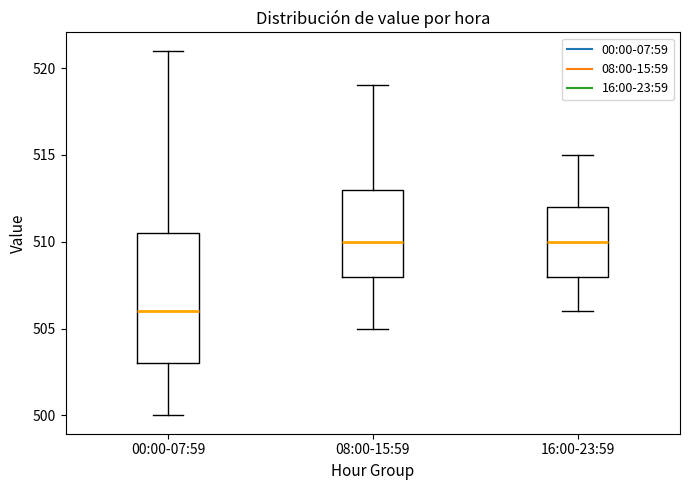

Reading left to right, read every box against the y-axis: the position of its median line, the range the box covers, and the ends of its whiskers. The values are not printed on the chart, so give them approximately, as read against the axis.

00:00-07:59: median 506.0, box 503.0 to 510.5, whiskers 500.0 to 521.0
08:00-15:59: median 510.0, box 508.0 to 513.0, whiskers 505.0 to 519.0
16:00-23:59: median 510.0, box 508.0 to 512.0, whiskers 506.0 to 515.0